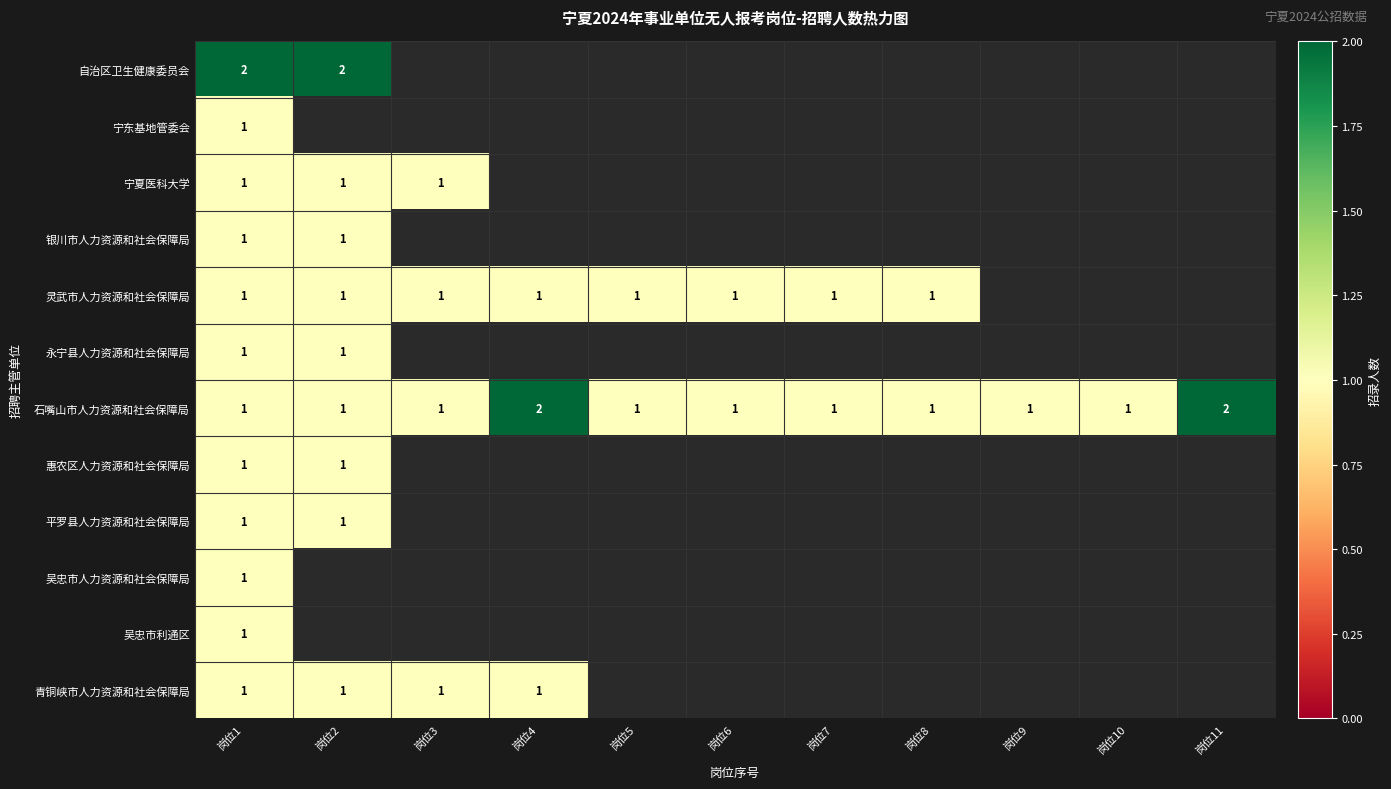

Count the number of data series in this chart.

12